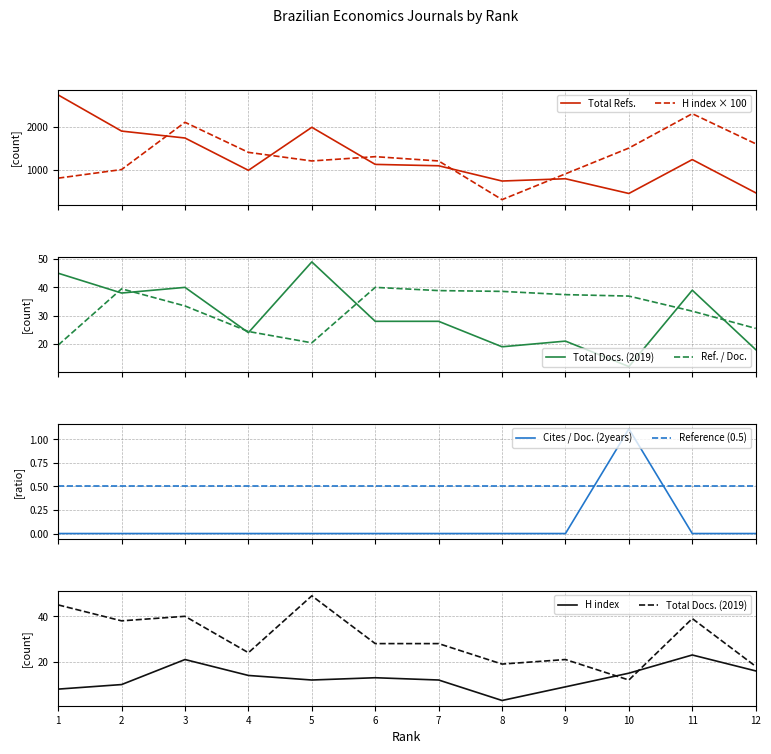

Count the number of categories in the chart.

12